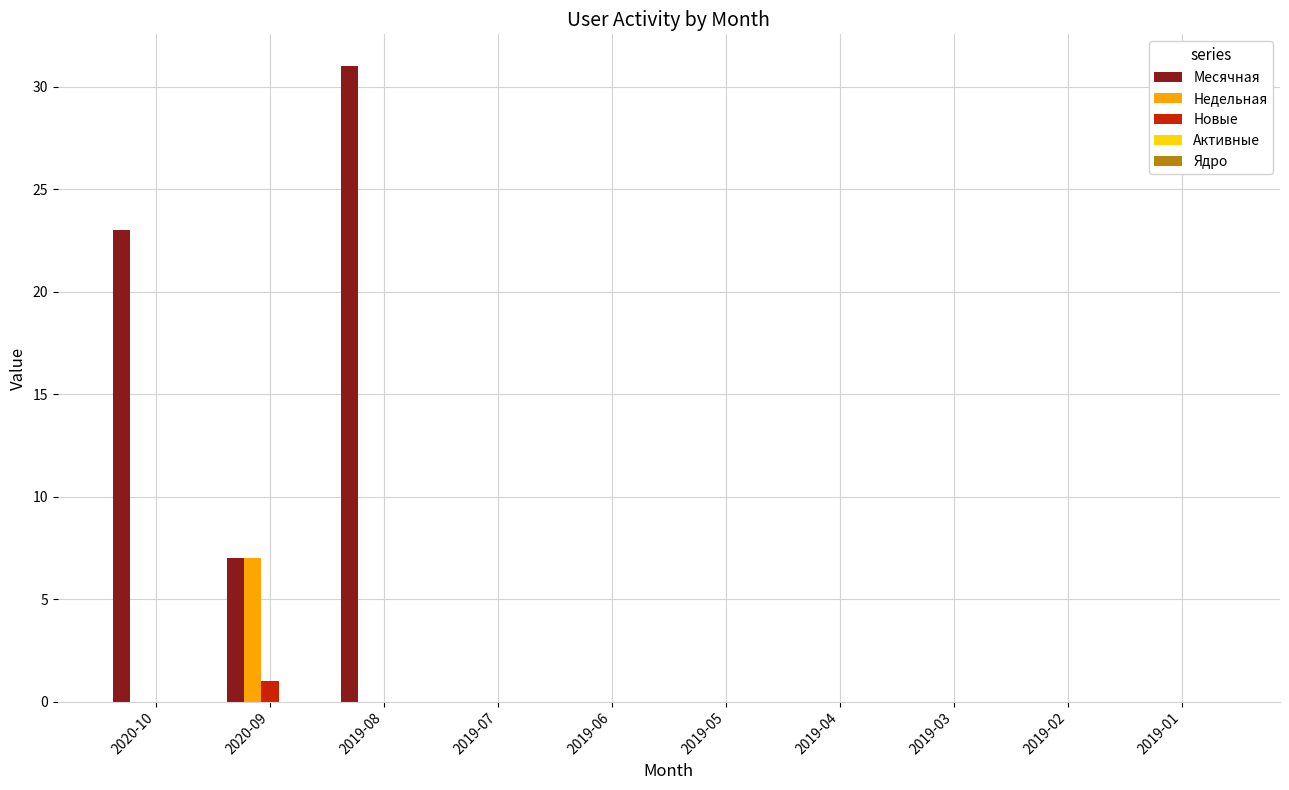

At which category is the sum across all series the highest?

2019-08